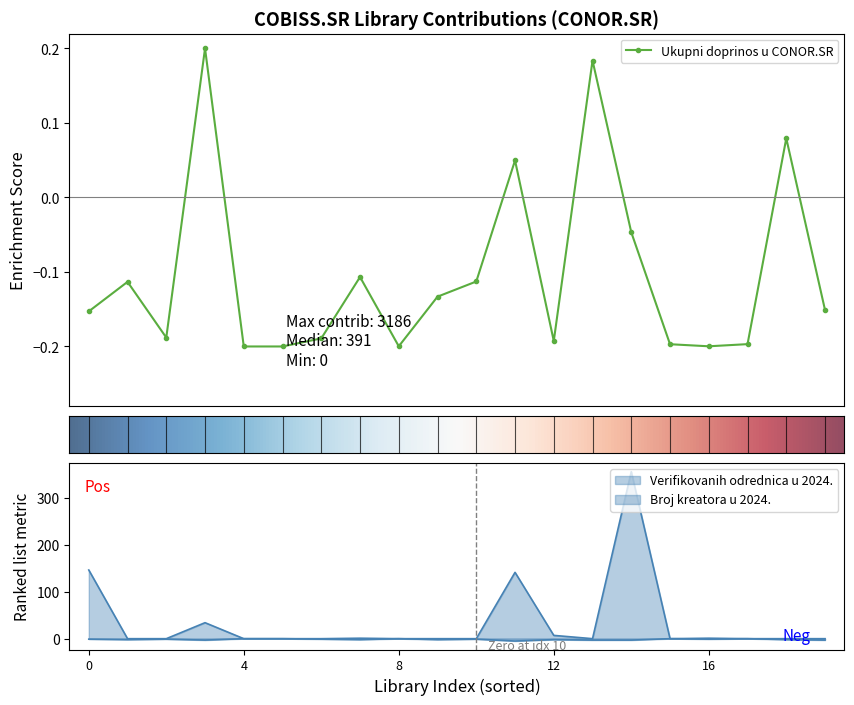

How many lines are shown in the chart?

3